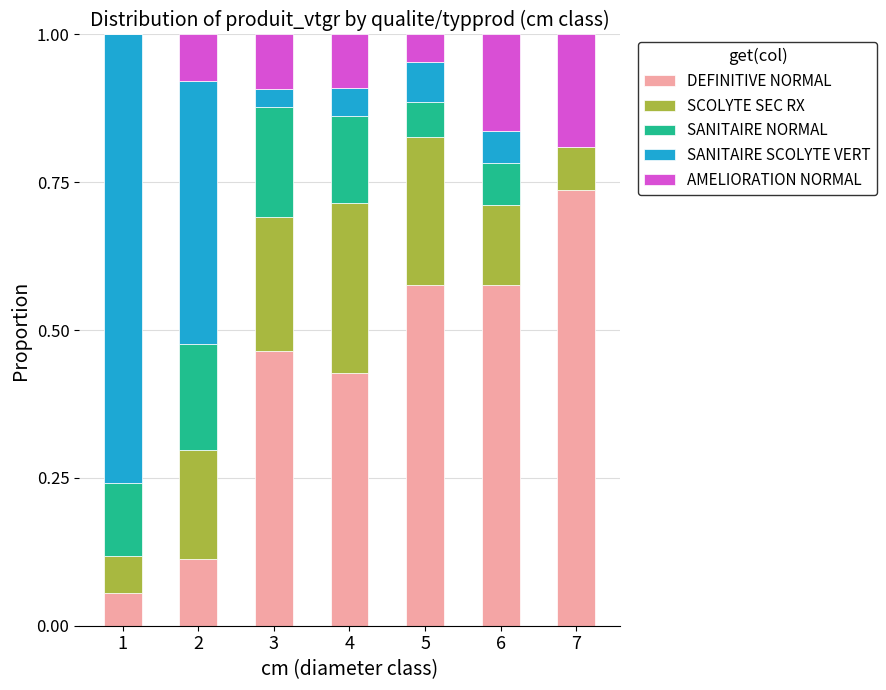

What is the total value across all series at 6?

1.0